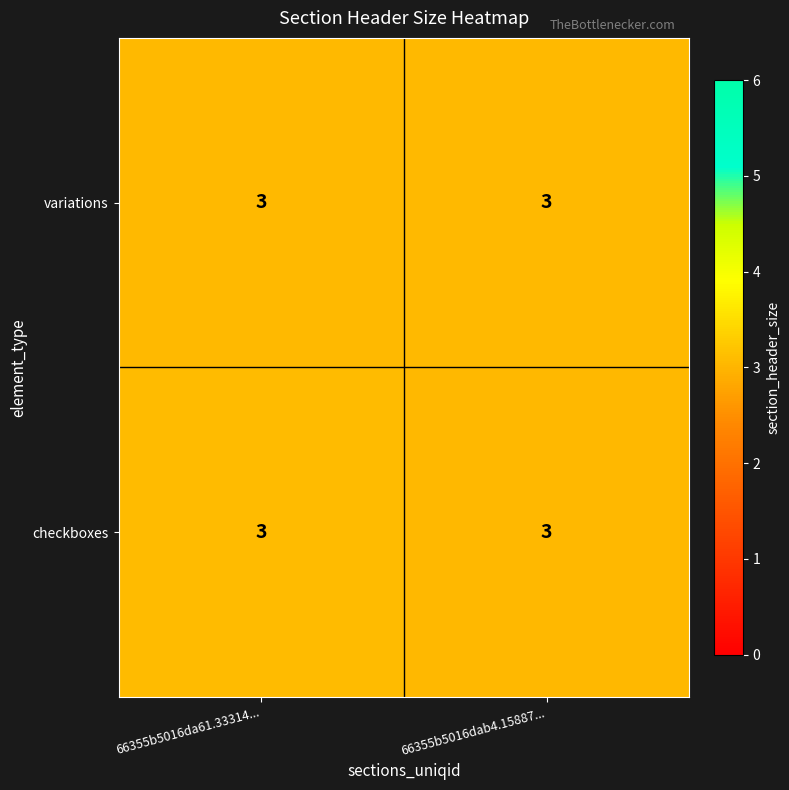

At which category does the chart reach its minimum across all series?

66355b5016dab4.15887...